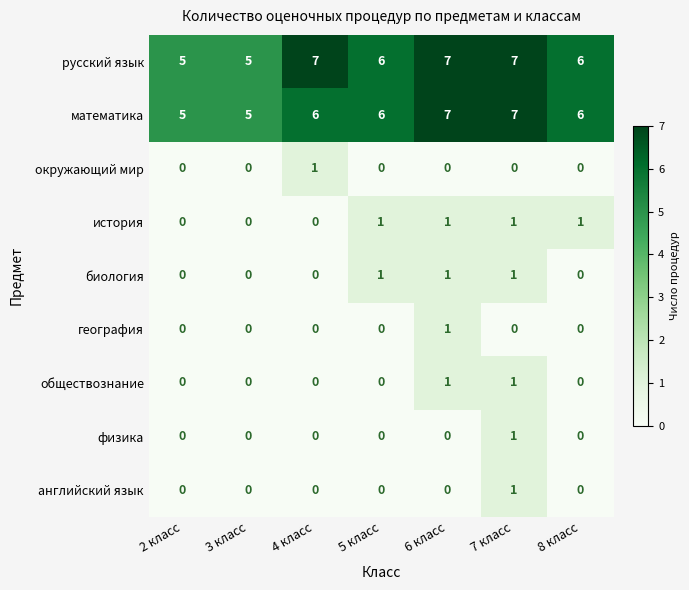

At which category is the sum across all series the highest?

7 класс